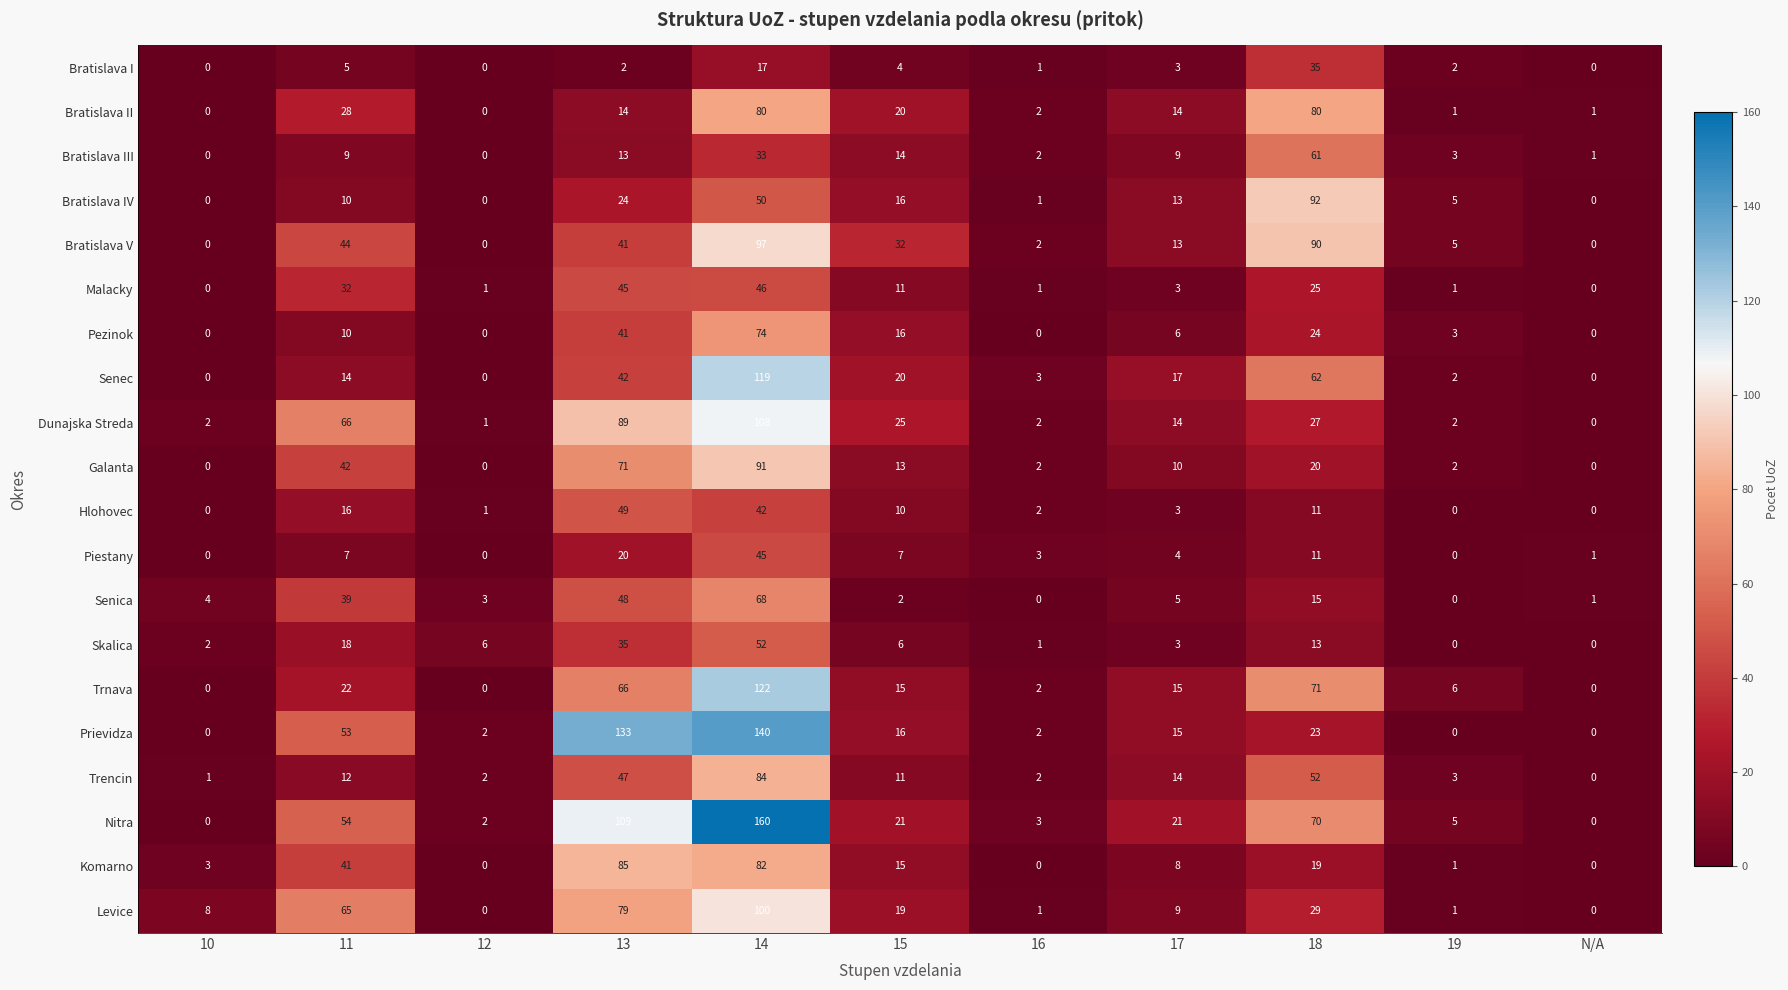

Rank the series by their maximum value, from highest to lowest.

Nitra, Prievidza, Trnava, Senec, Dunajska Streda, Levice, Bratislava V, Bratislava IV, Galanta, Komarno, Trencin, Bratislava II, Pezinok, Senica, Bratislava III, Skalica, Hlohovec, Malacky, Piestany, Bratislava I